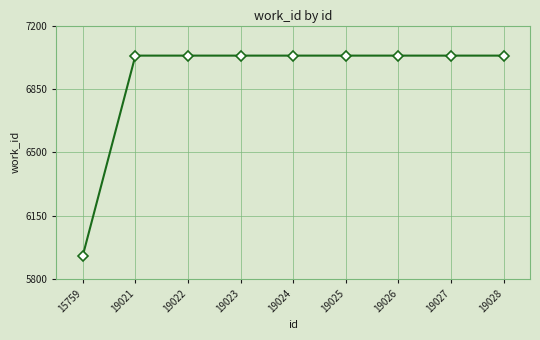

Between 15759 and 19023, which is larger?

19023